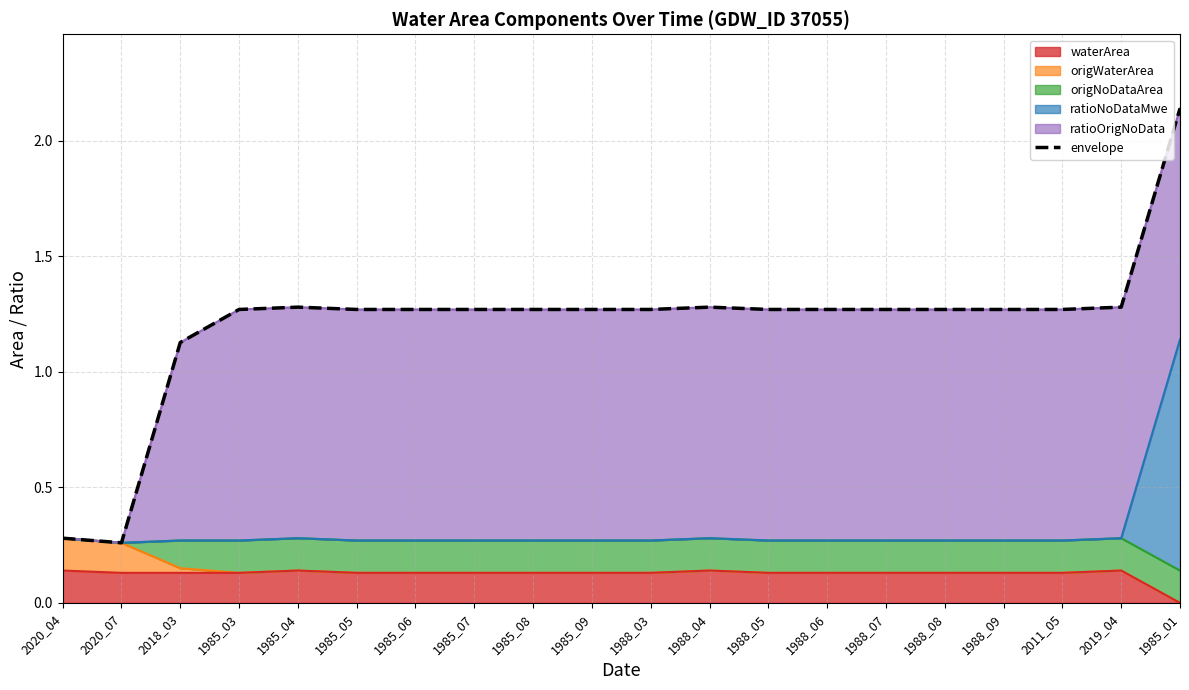

Reading left to right, list all the values displayed in this chart.

2020_04=0.3	2020_07=0.3	2018_03=1.1	1985_03=1.3	1985_04=1.3	1985_05=1.3	1985_06=1.3	1985_07=1.3	1985_08=1.3	1985_09=1.3	1988_03=1.3	1988_04=1.3	1988_05=1.3	1988_06=1.3	1988_07=1.3	1988_08=1.3	1988_09=1.3	2011_05=1.3	2019_04=1.3	1985_01=2.1